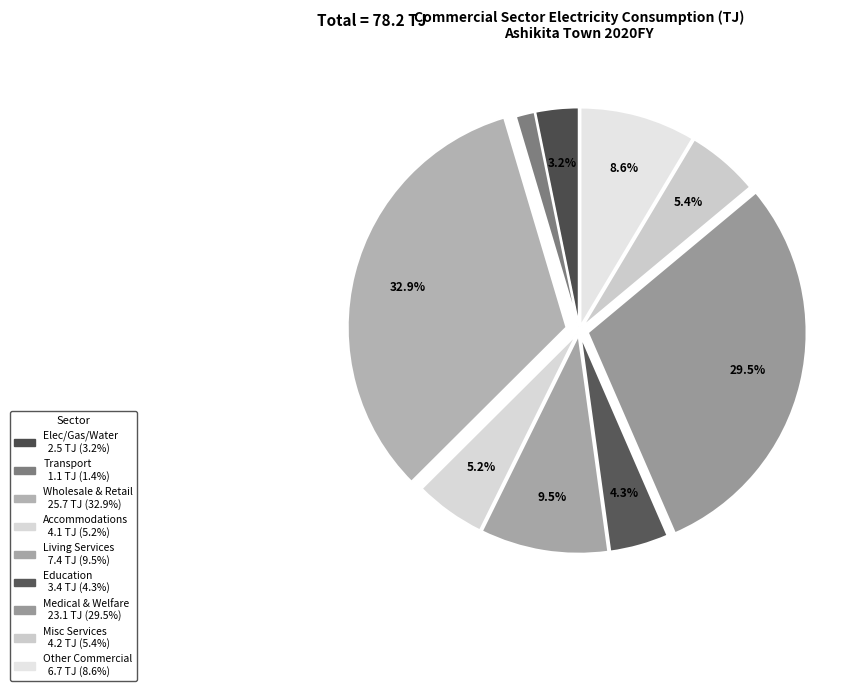

How many segments does this pie chart have?

9